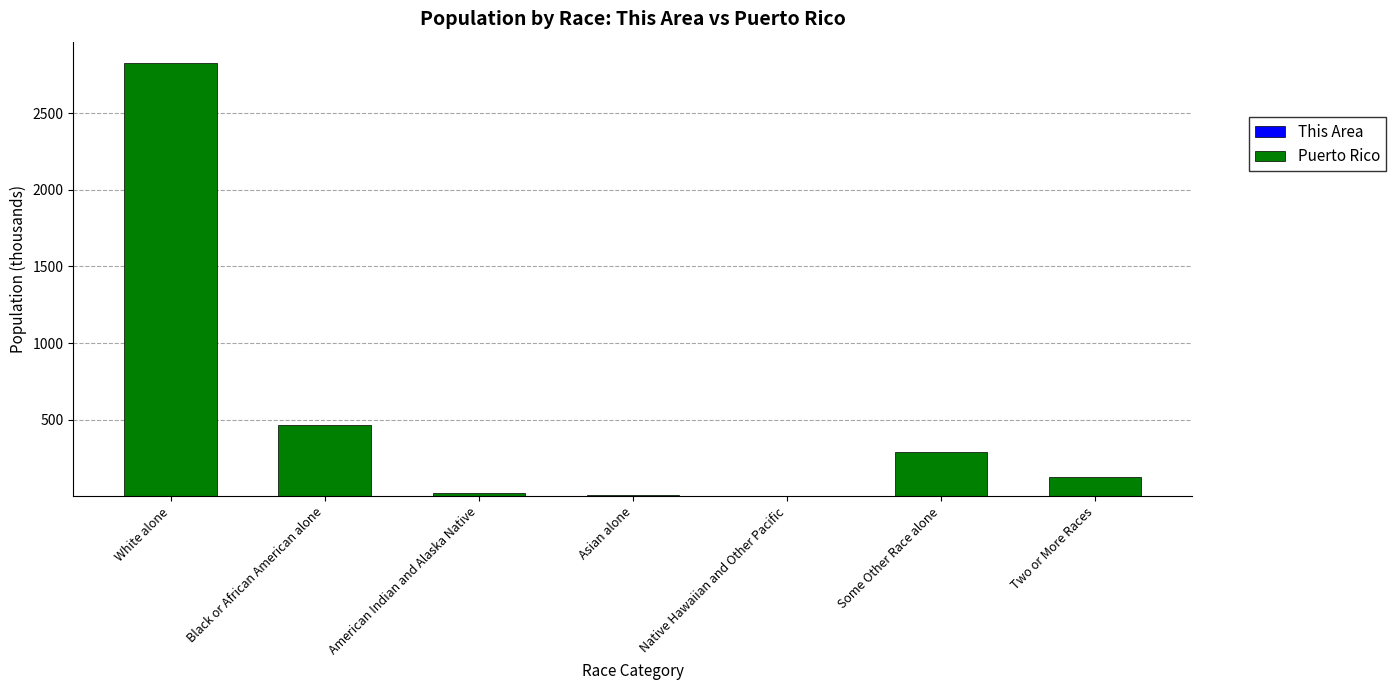

Rank the categories by Puerto Rico value from lowest to highest.

Native Hawaiian and Other Pacific, Asian alone, American Indian and Alaska Native, Two or More Races, Some Other Race alone, Black or African American alone, White alone